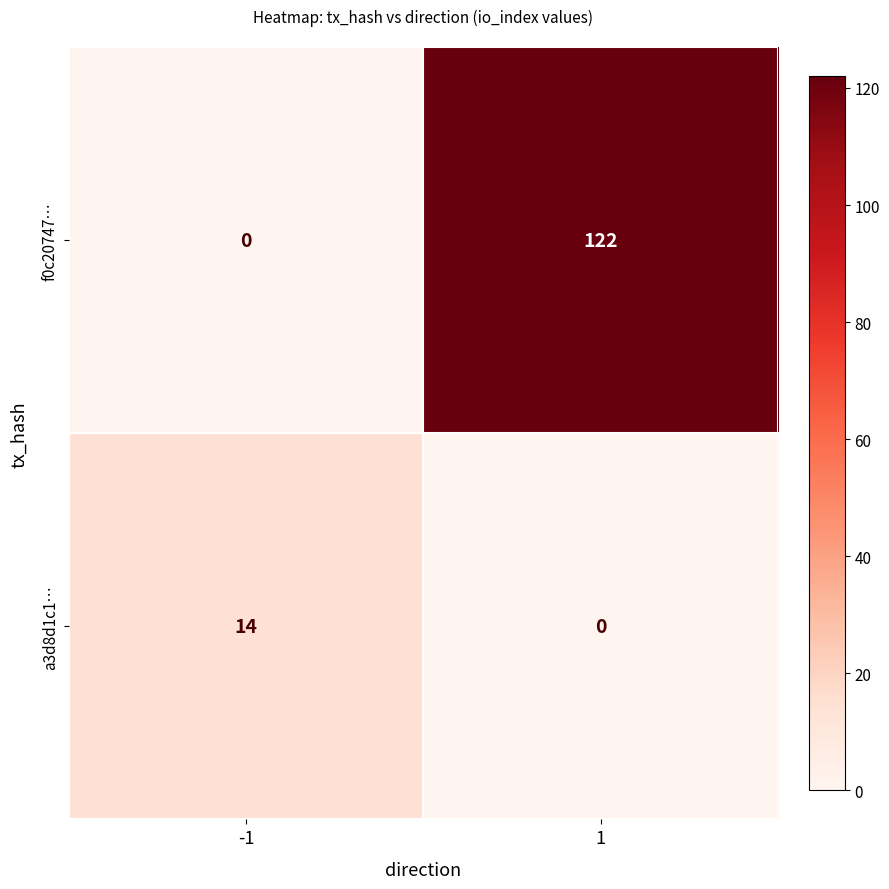

True or false: f0c20747… has a value of 122 at 1.

True